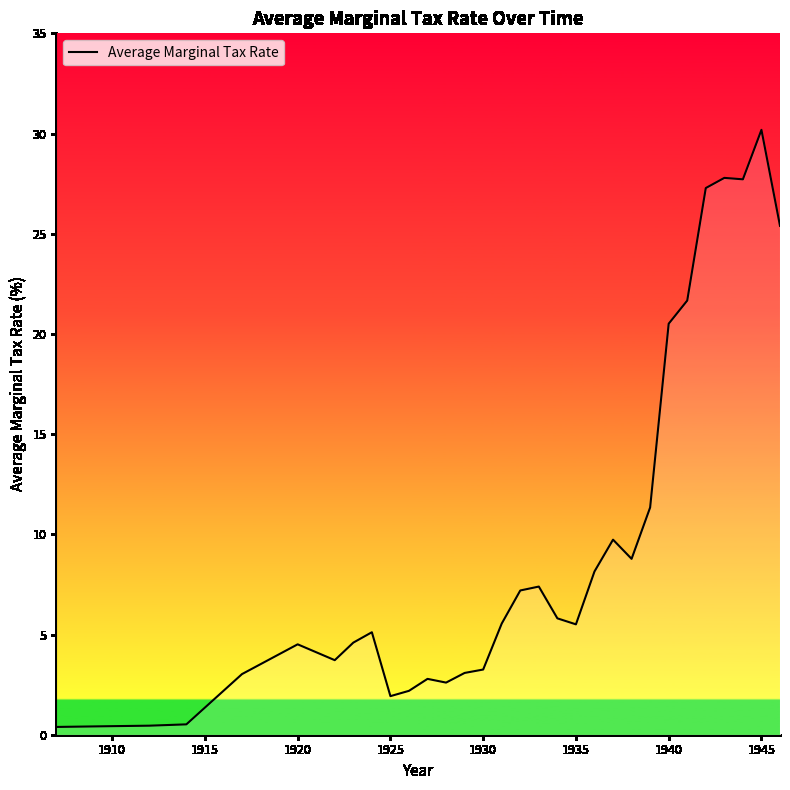

What is the maximum value shown in the chart?

30.2